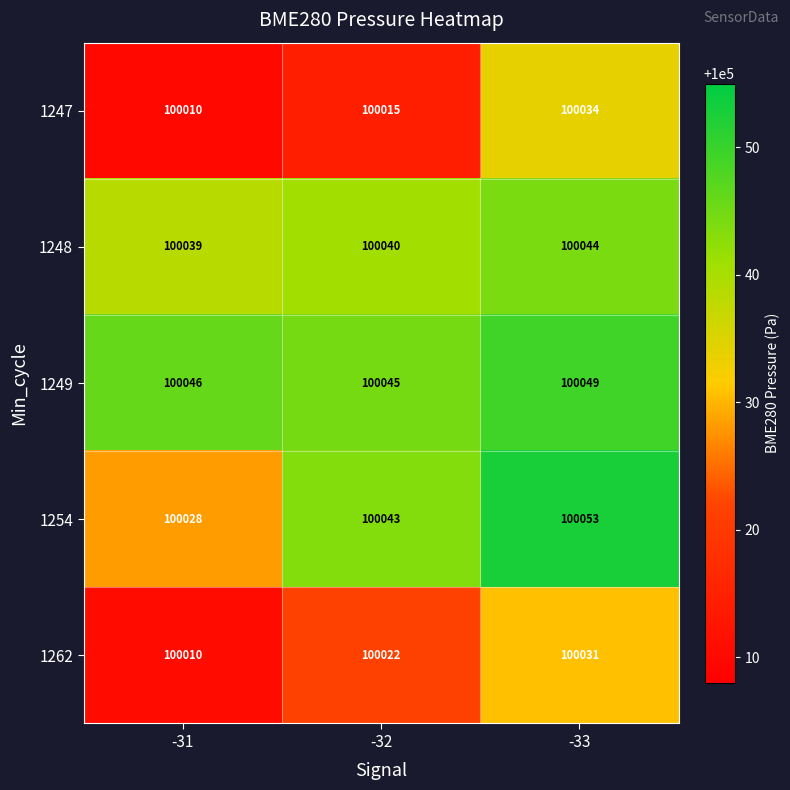

What is the smallest value displayed?

100010